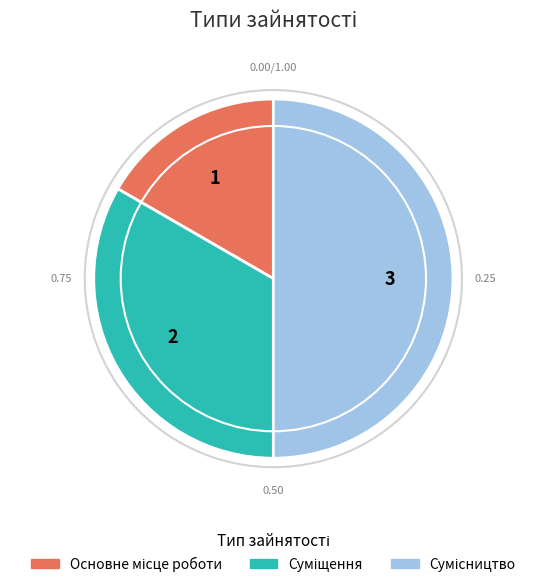

How many segments does this pie chart have?

3